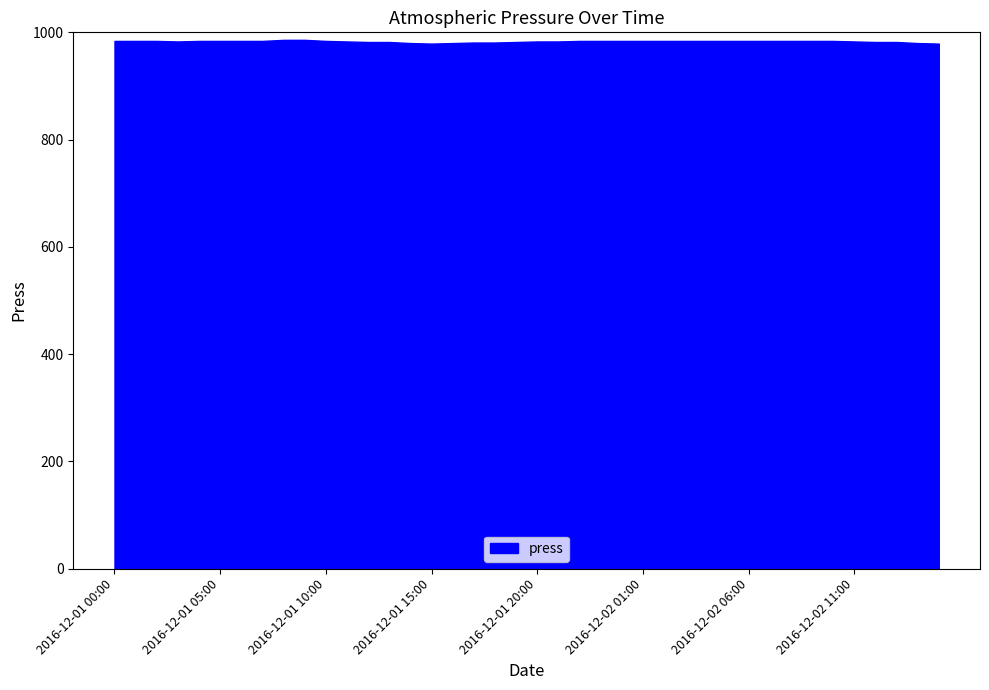

Which category has the highest value across all series?

2016-12-01 08:00